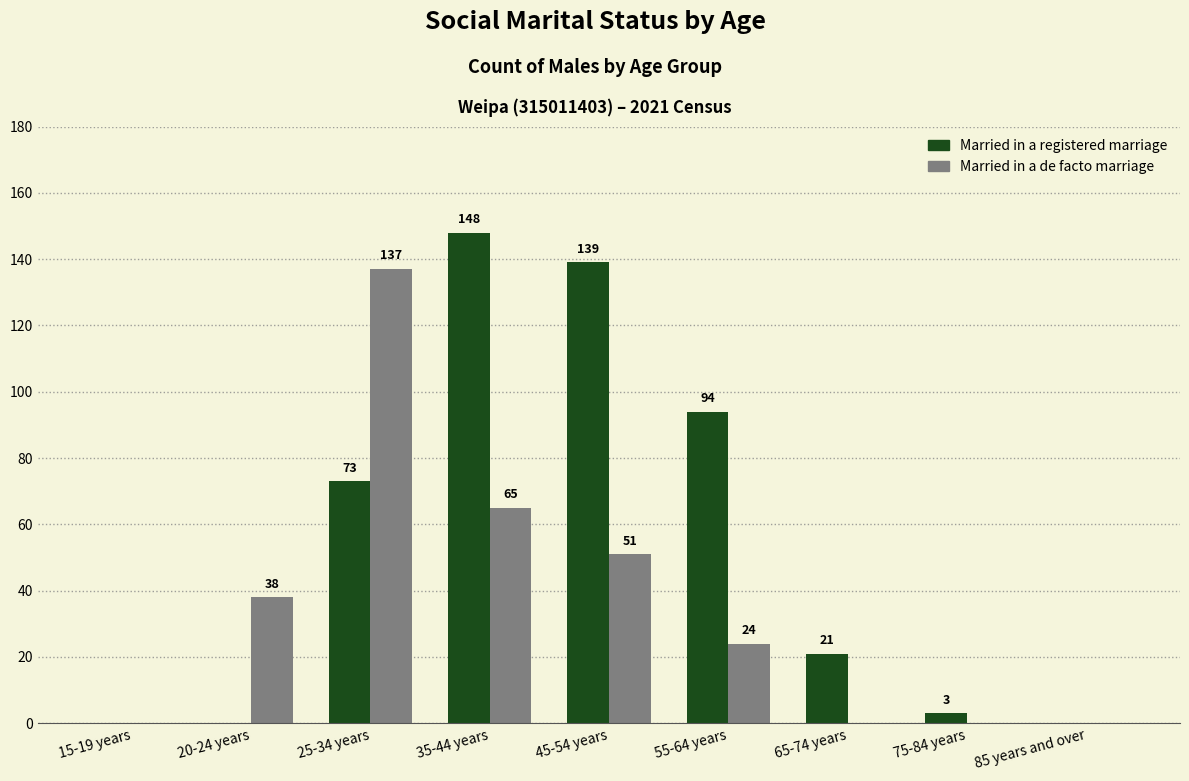

The value of Married in a de facto marriage at 35-44 years is 109. True or false?

False